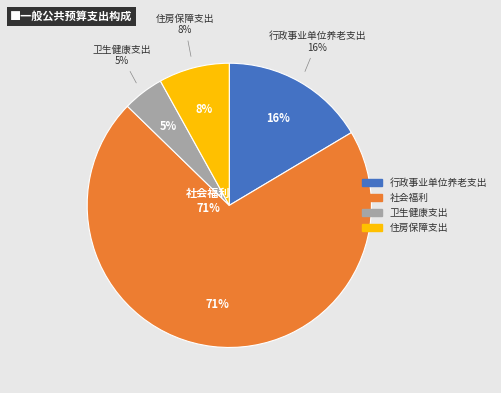

To the nearest percent, what percentage of the pie is 卫生健康支出?

5%